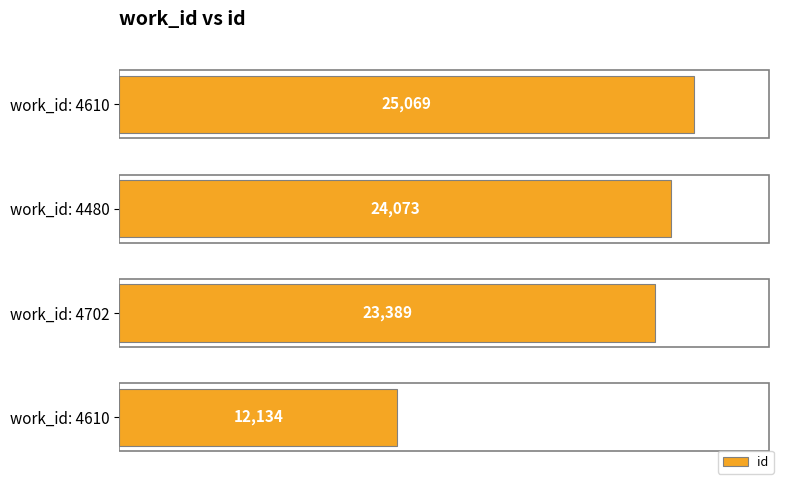

How many bars are there in total?

4